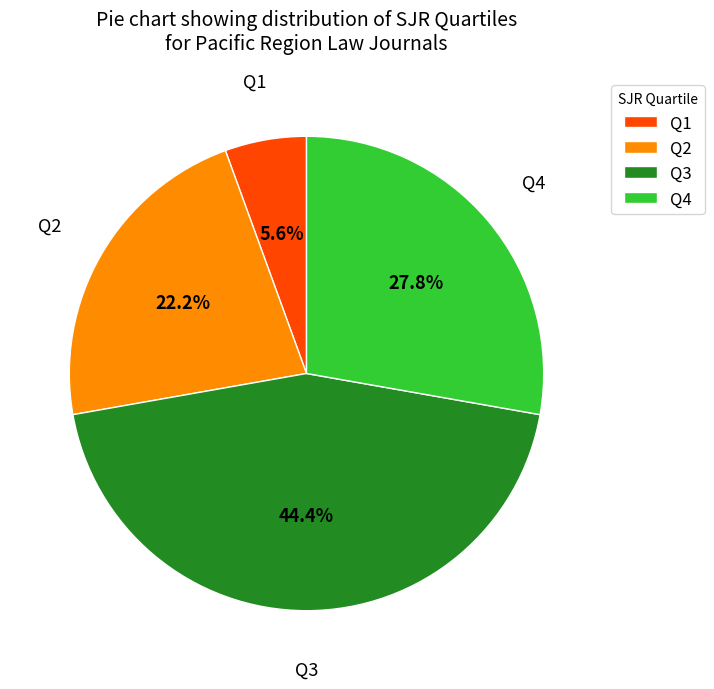

To the nearest percent, what percentage of the pie is Q4?

28%